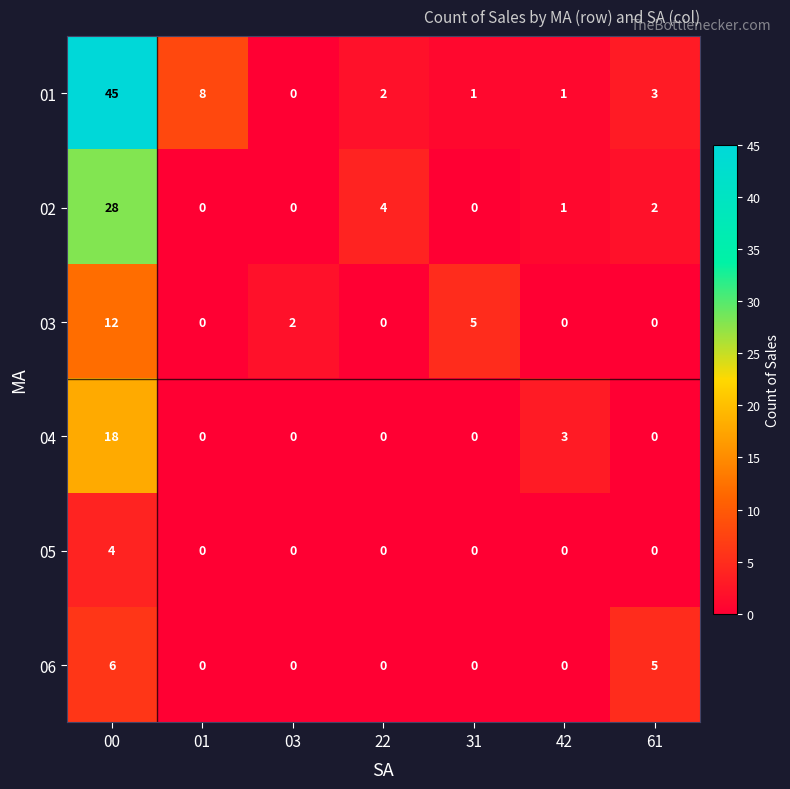

At which category is the sum across all series the highest?

00